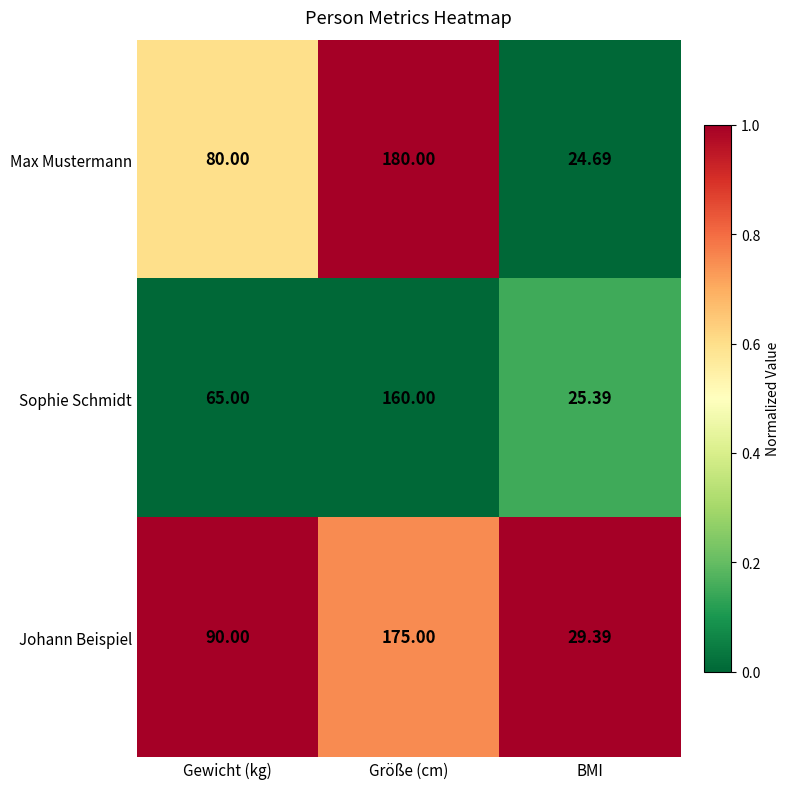

Rank the categories by Johann Beispiel value from lowest to highest.

BMI, Gewicht (kg), Größe (cm)